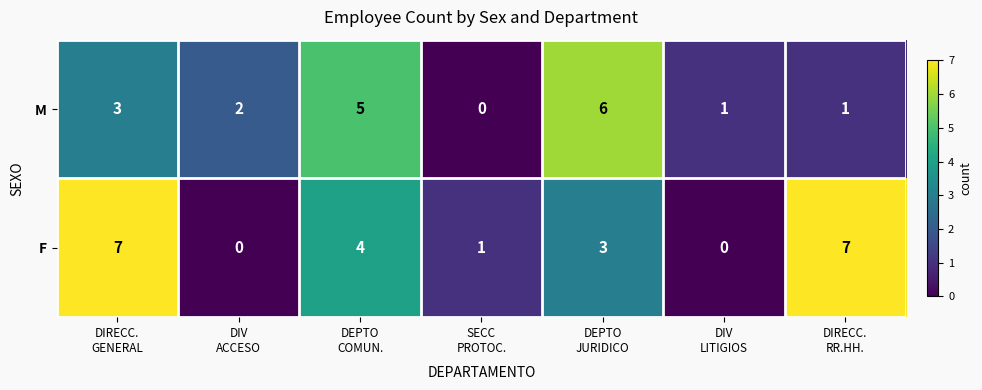

What is the spread (max minus min) of values at DIV
ACCESO?

2